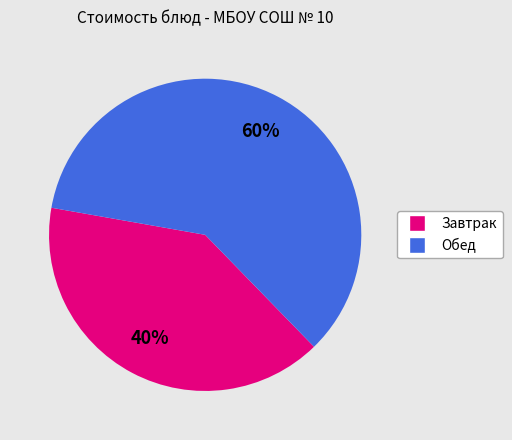

Does any single category account for the majority?

Yes